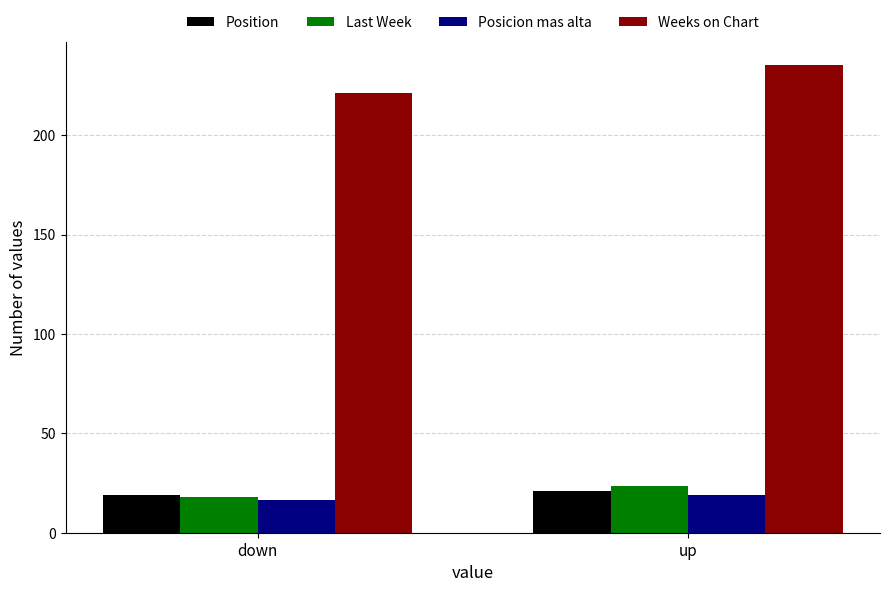

What is the difference between the highest and lowest values at down?

205.2